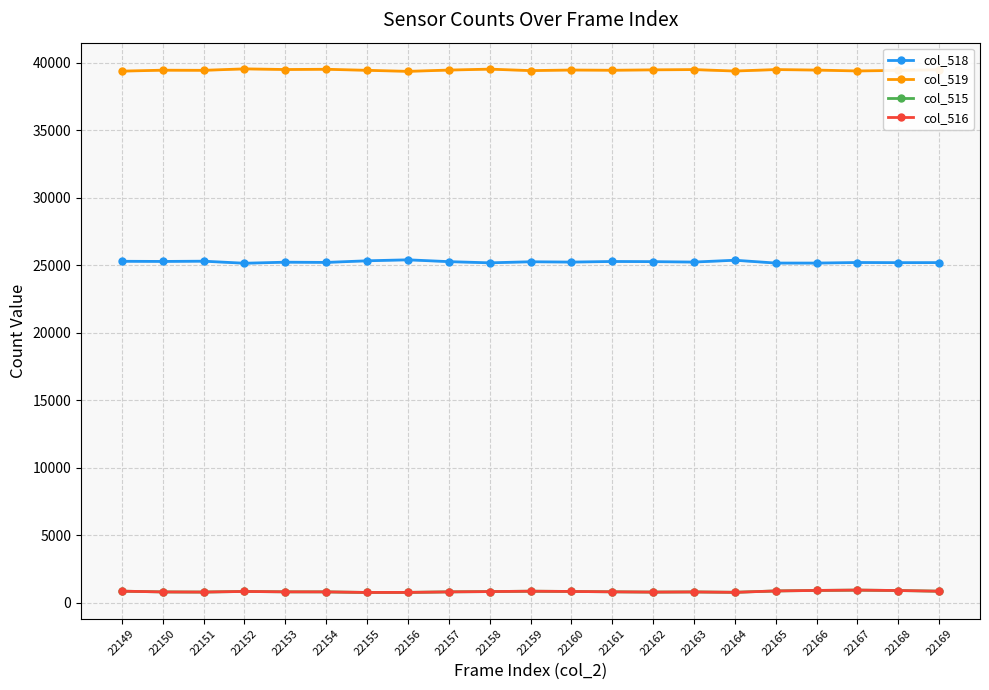

Which category has the lowest value in the col_516 series?

22155